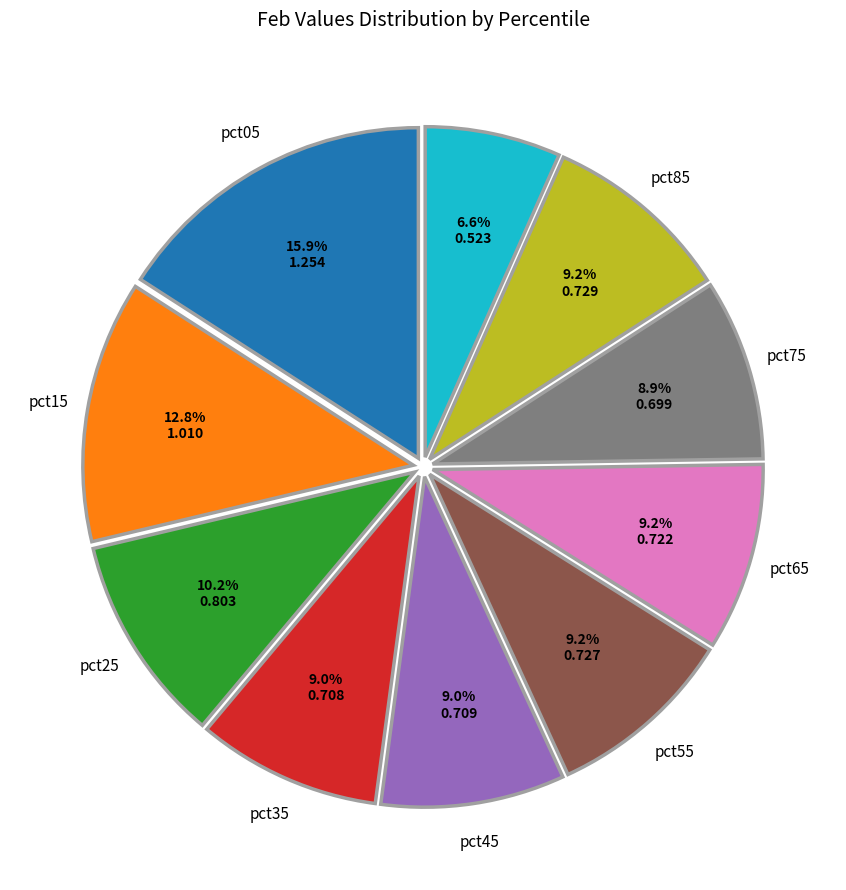

Is there a majority slice in this chart?

No